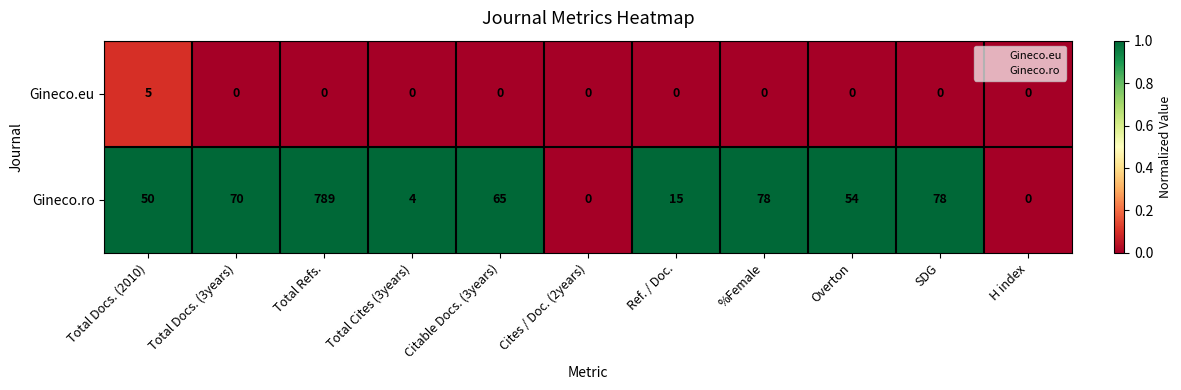

True or false: Gineco.ro has a value of 70 at Total Docs. (3years).

True